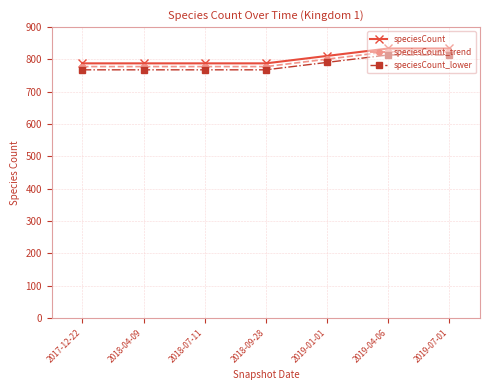

Reading left to right, transcribe all the data shown in this chart.

speciesCount: 788	788	788	788	811	834	834
speciesCount_trend: 778	778	778	778	801	824	824
speciesCount_lower: 768	768	768	768	791	814	814